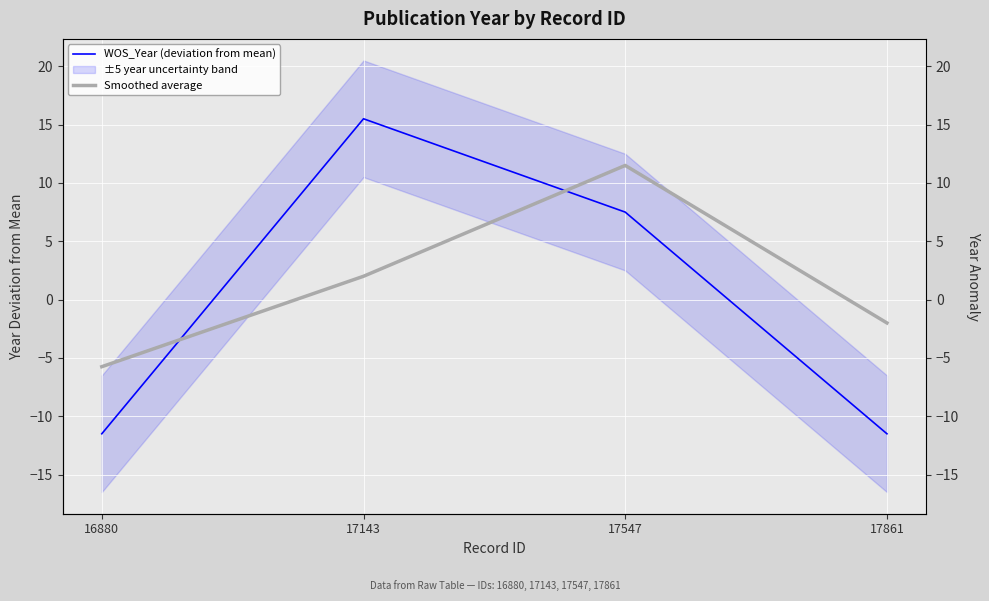

What is the spread (max minus min) of values at 17861?

9.5